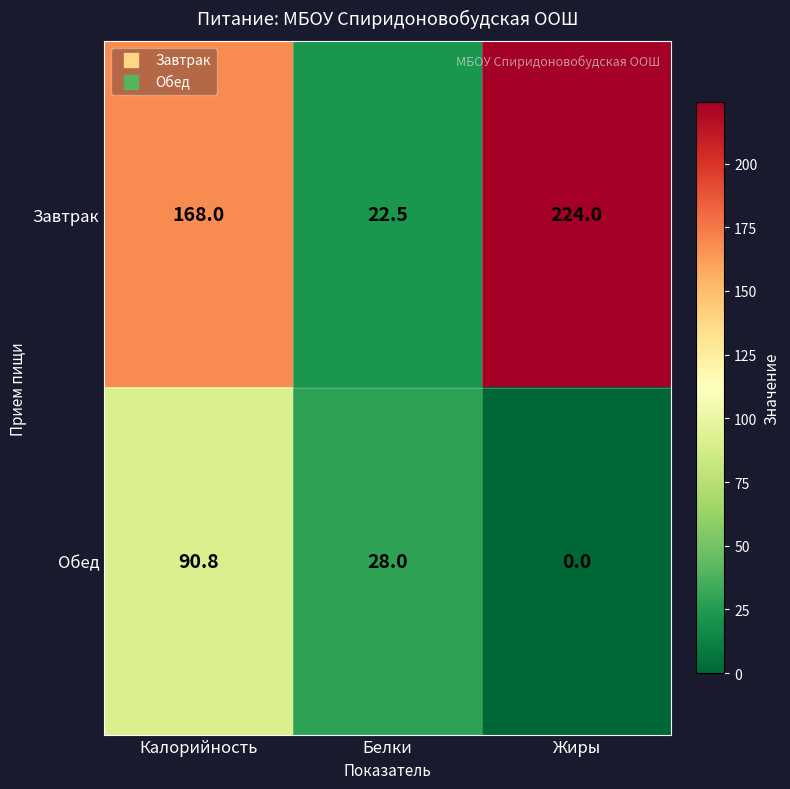

What is the difference between the highest and lowest values at Жиры?

224.0